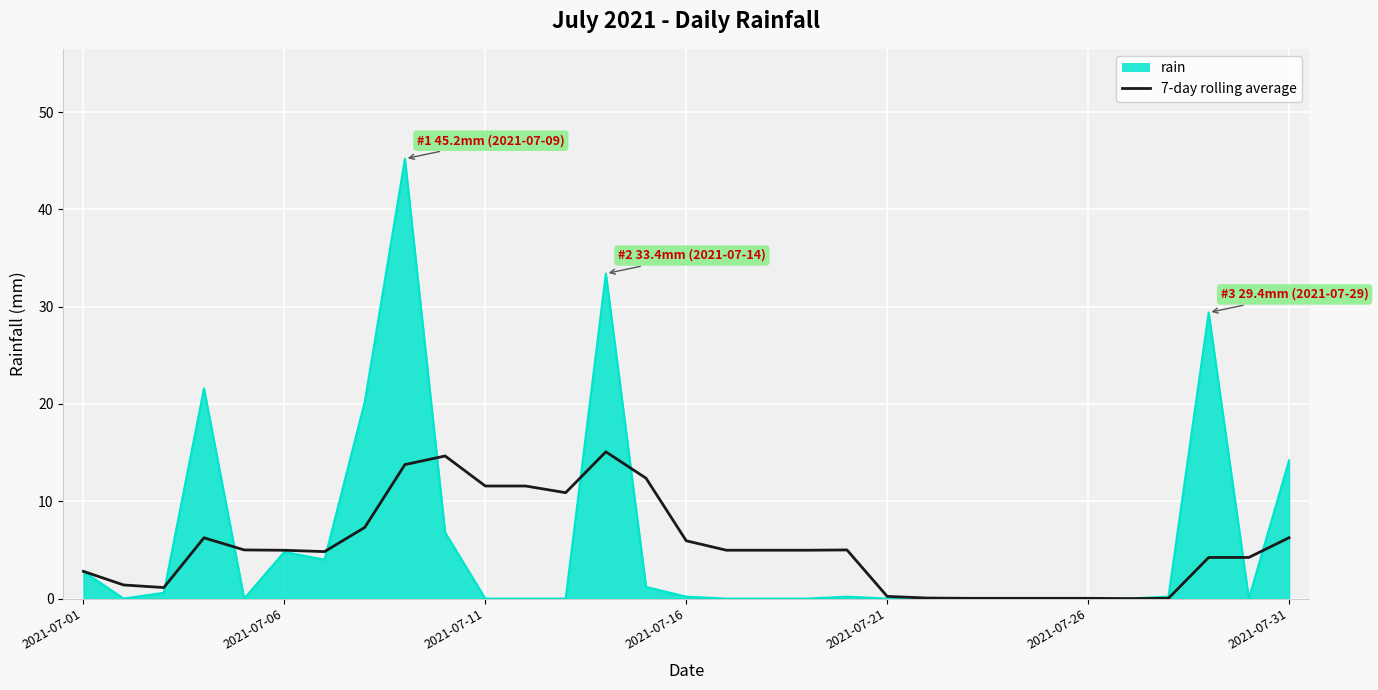

What is the greatest value displayed?

45.2